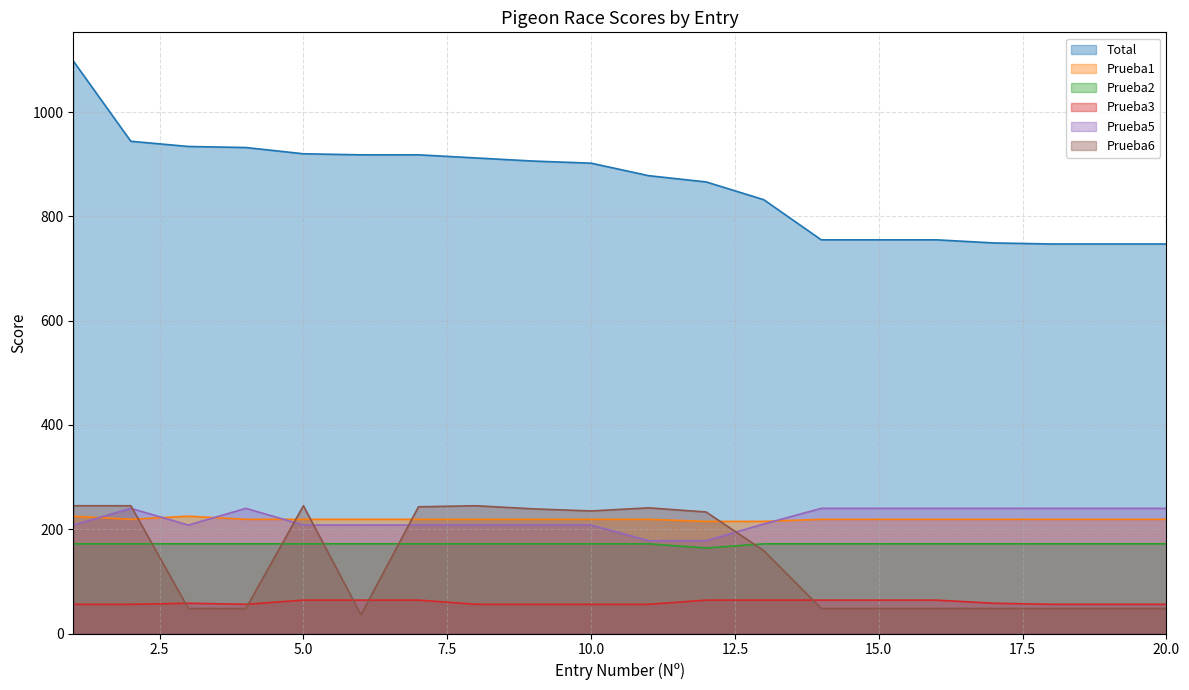

What is the difference between the Prueba5 values at 4 and 9?

32